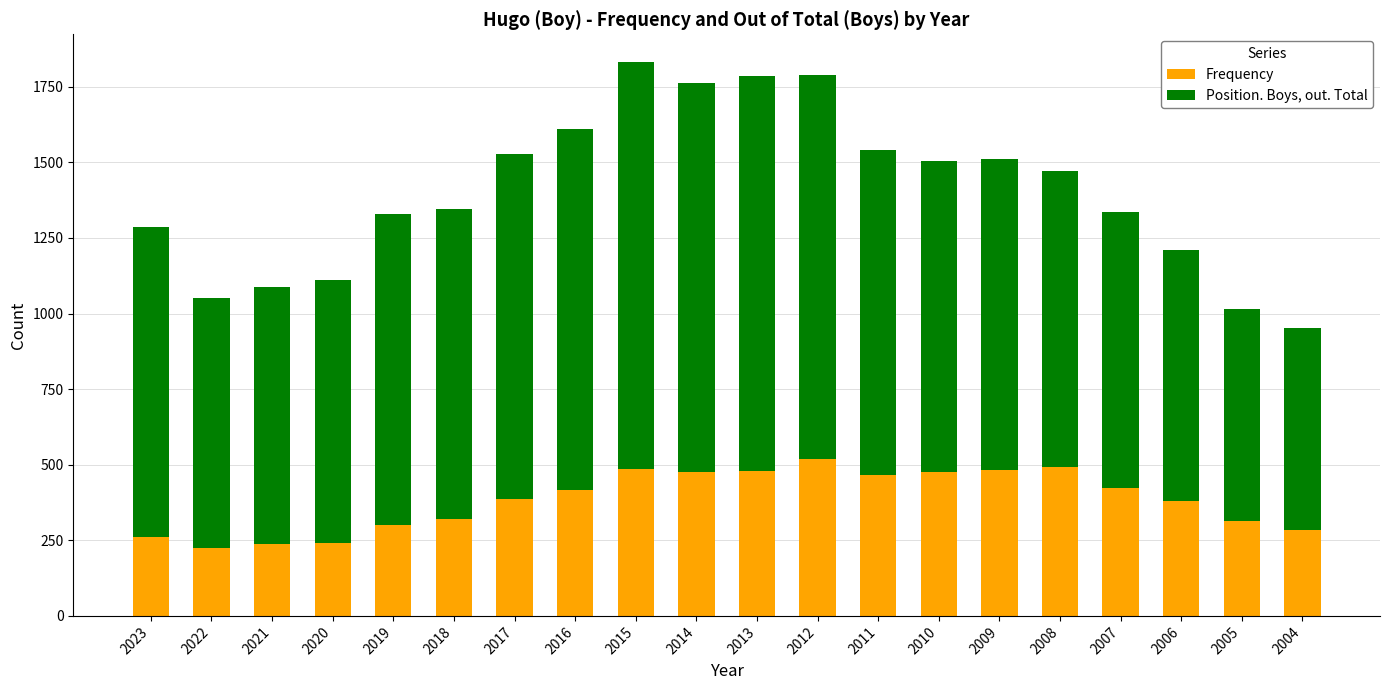

Count the number of data series in this chart.

2